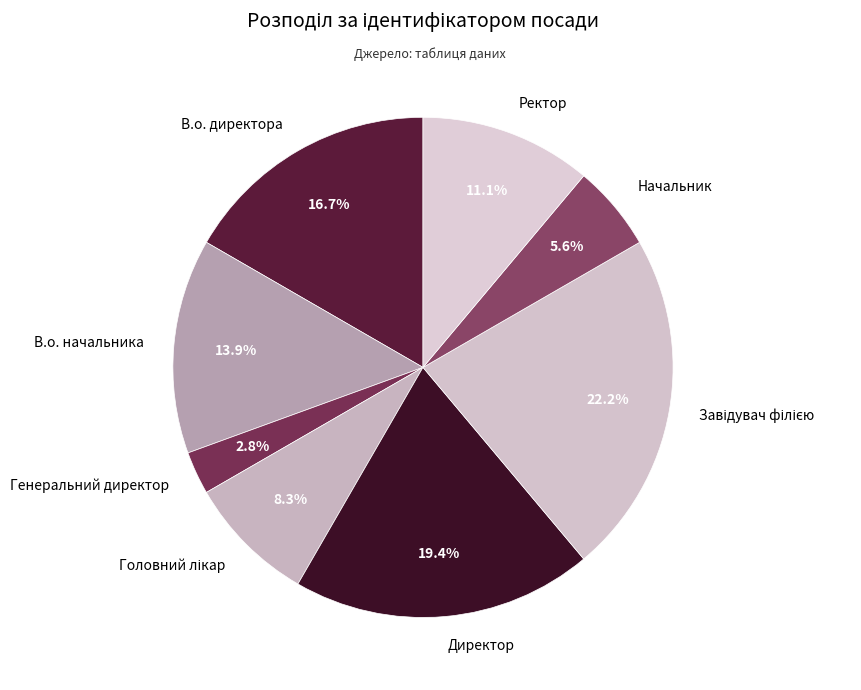

Count the number of slices in the pie.

8